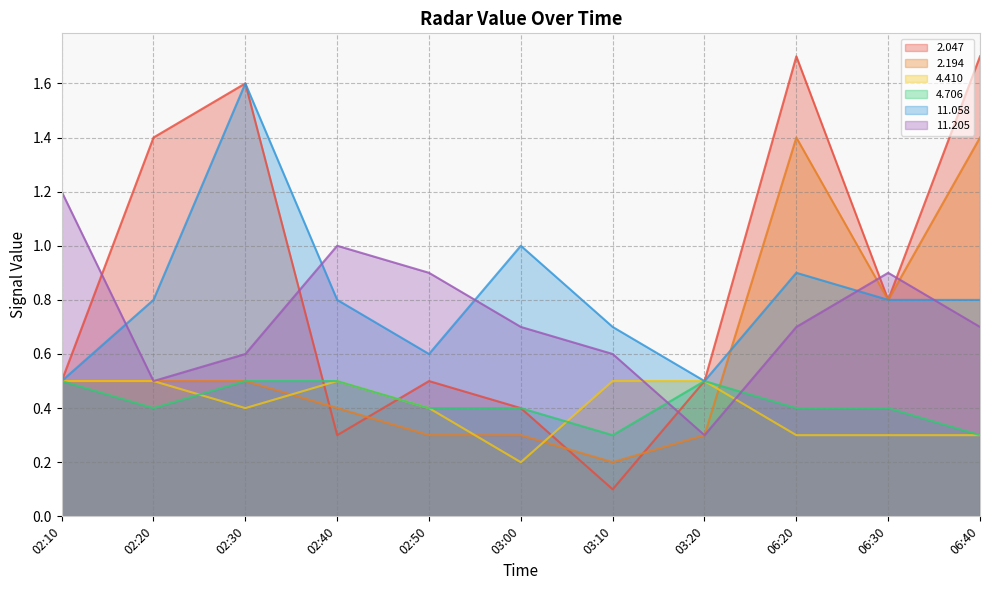

Where do   2.194 and   4.410 first cross each other?

02:30 and 02:40